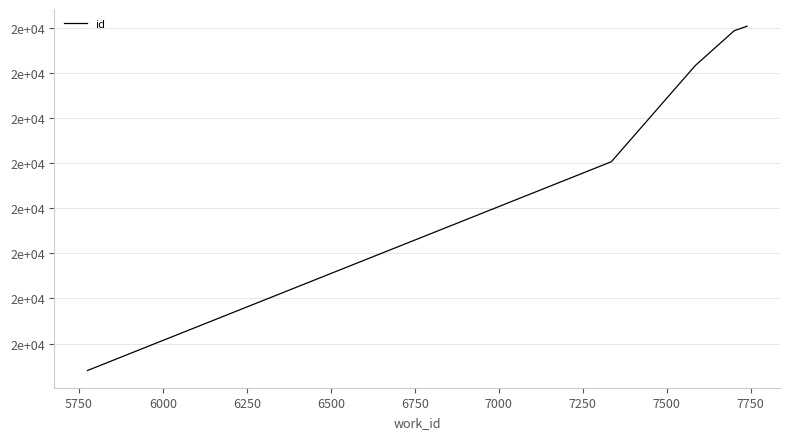

What is the difference between the second highest and minimum values?

7530